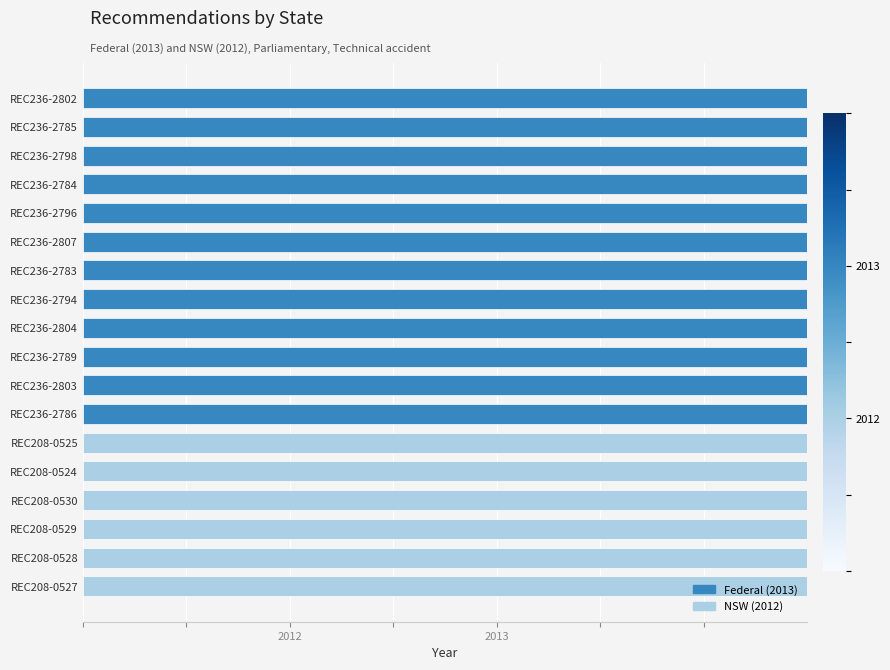

Approximately how many times larger is the value at REC236-2798 compared to REC236-2803?

1.0